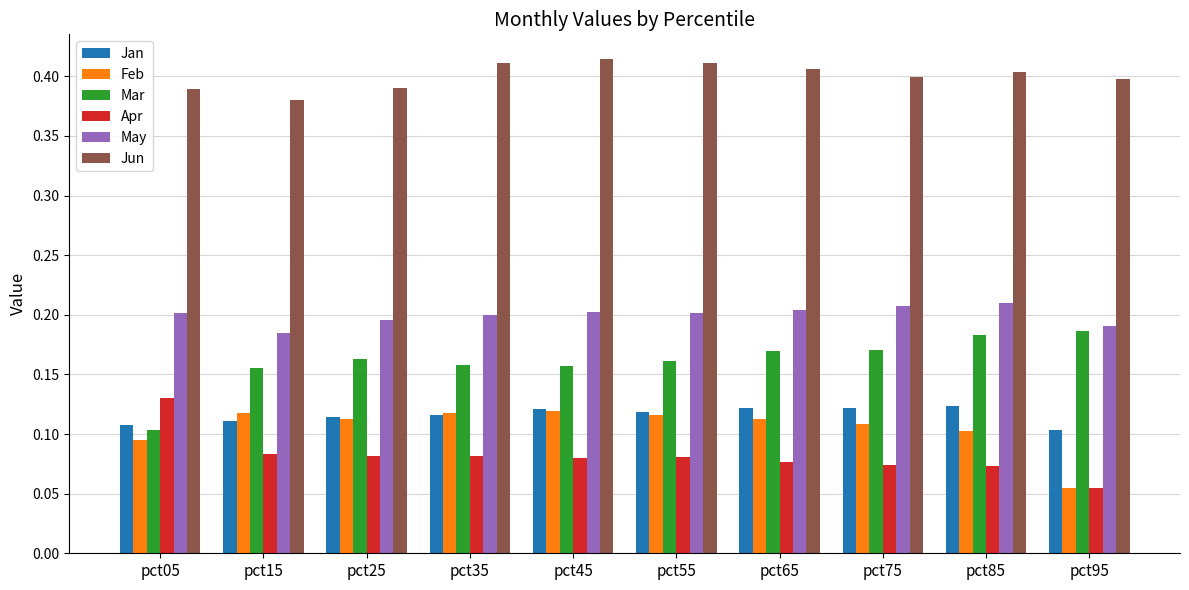

At which label does Feb reach its minimum?

pct95